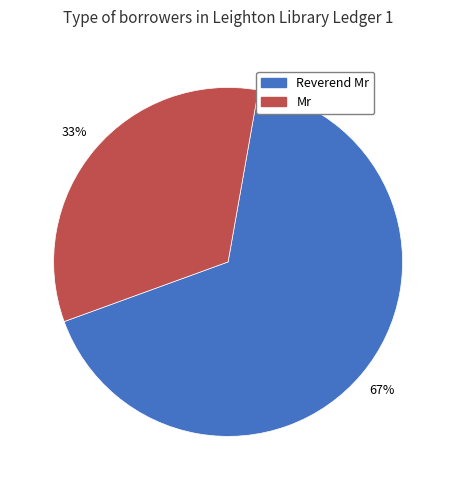

To the nearest percent, what is the average slice percentage?

50%